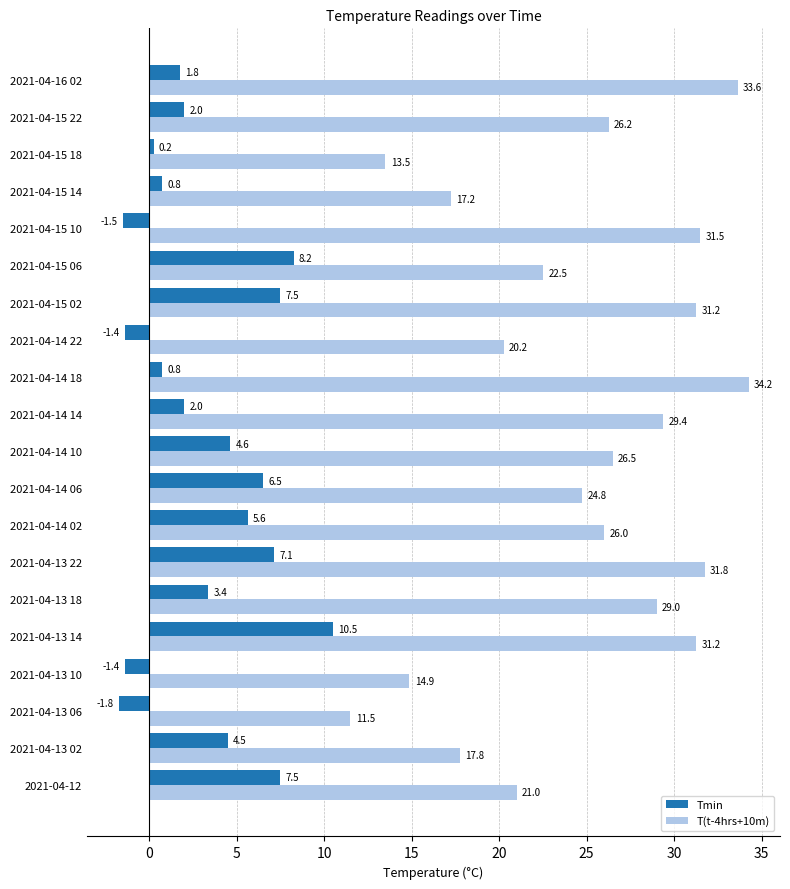

Is it true that T(t-4hrs+10m) equals 33.6 at 2021-04-16 02?

True